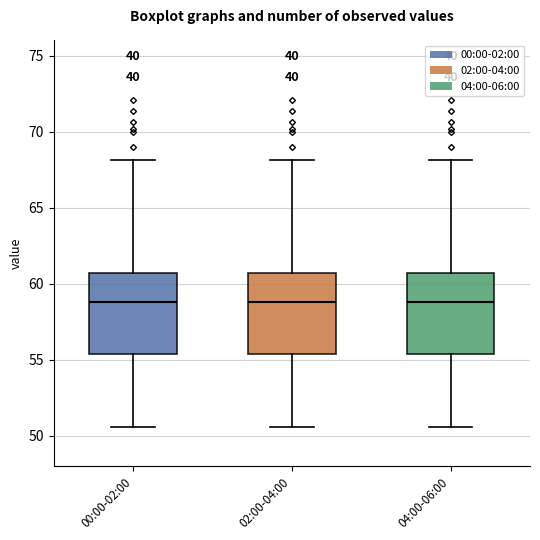

Reading left to right, read every box against the y-axis: the position of its median line, the range the box covers, and the ends of its whiskers. The values are not printed on the chart, so give them approximately, as read against the axis.

00:00-02:00: median 59.0, box 55.5 to 60.5, whiskers 50.5 to 68.0
02:00-04:00: median 59.0, box 55.5 to 60.5, whiskers 50.5 to 68.0
04:00-06:00: median 59.0, box 55.5 to 60.5, whiskers 50.5 to 68.0